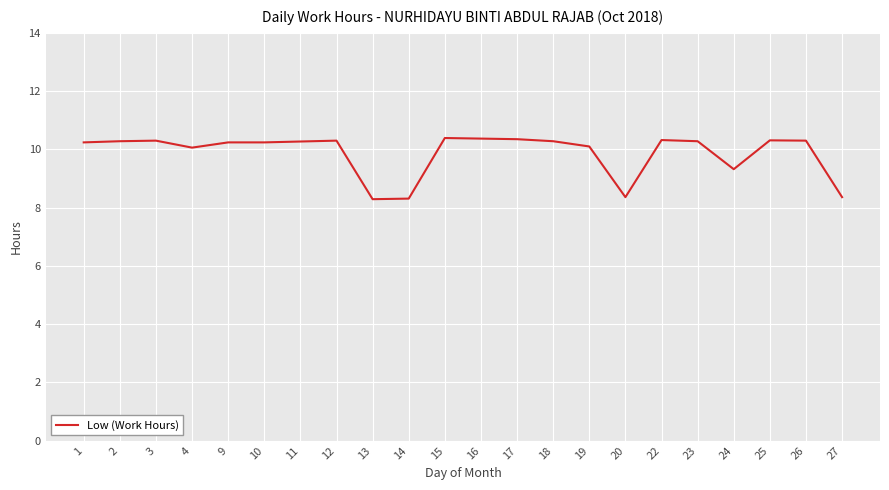

Is it true that the value at 10 is 10.2?

True